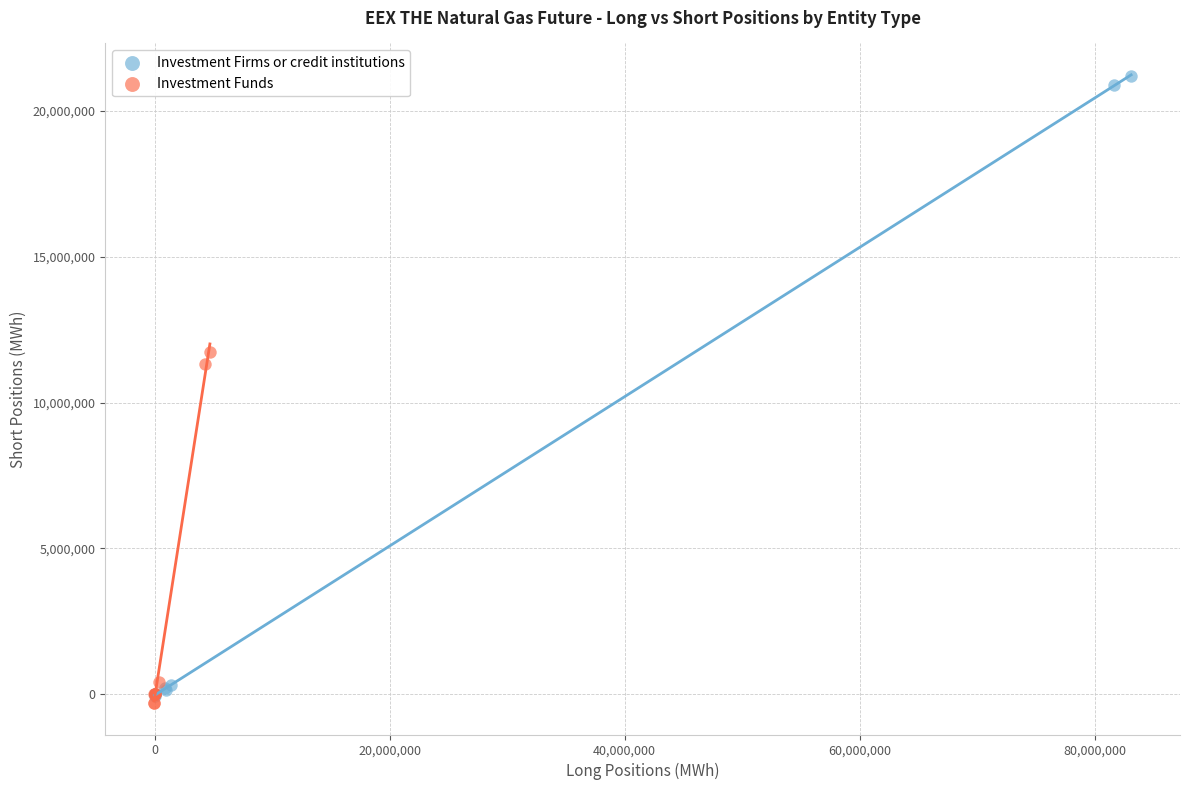

Which series has the largest Y range (max minus min)?

Investment Firms or credit institutions